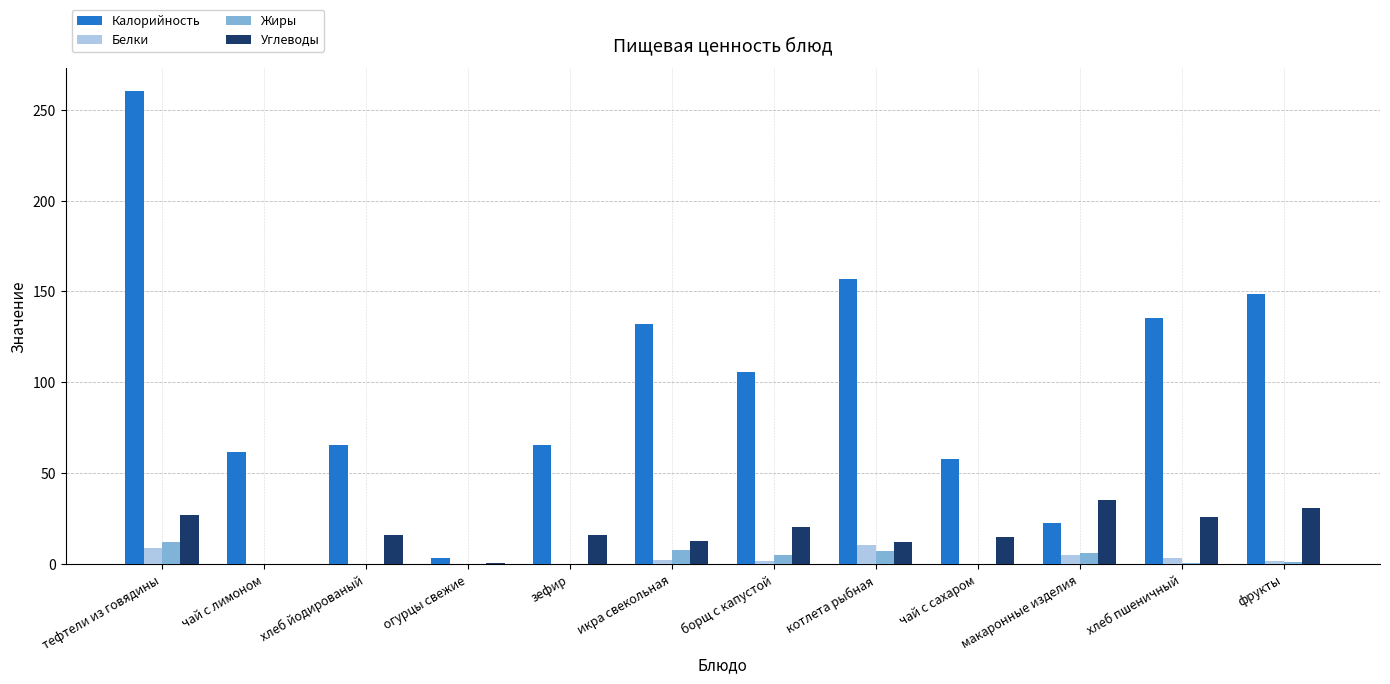

Is the value of Углеводы at зефир greater than the value of Жиры at зефир?

Yes